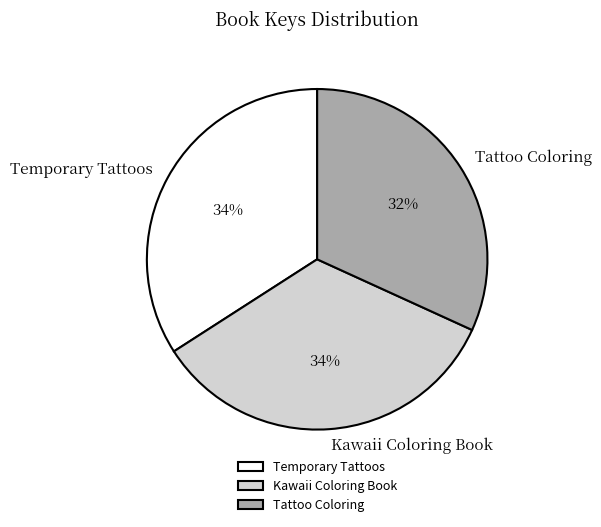

True or false: Temporary Tattoos accounts for 34% of the total.

True